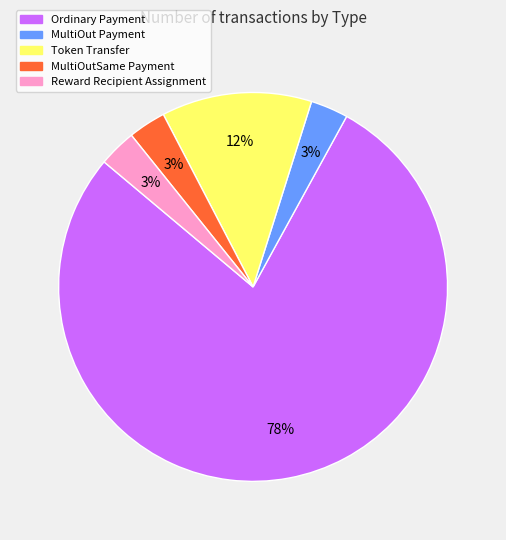

Approximately how many times larger is the value at MultiOutSame Payment compared to MultiOut Payment?

1.0